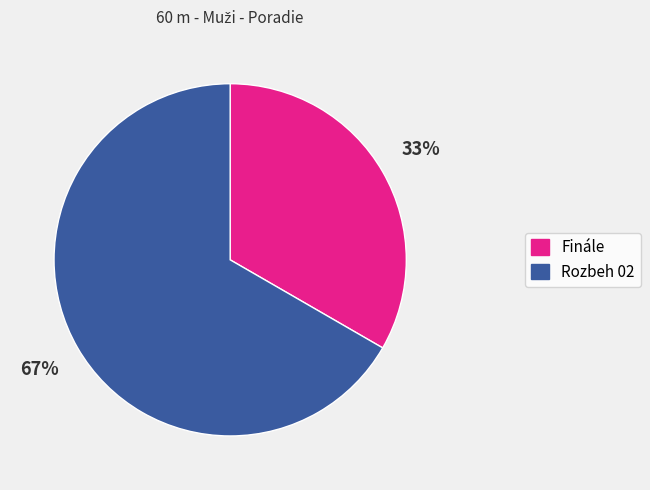

Rank the categories by value from highest to lowest.

Rozbeh 02, Finále